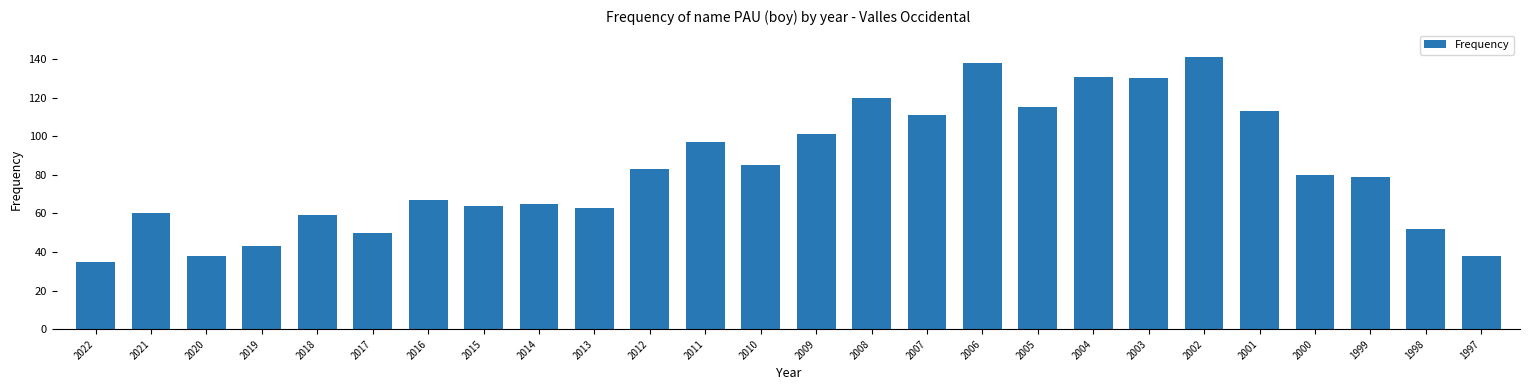

Are the bars horizontal?

No